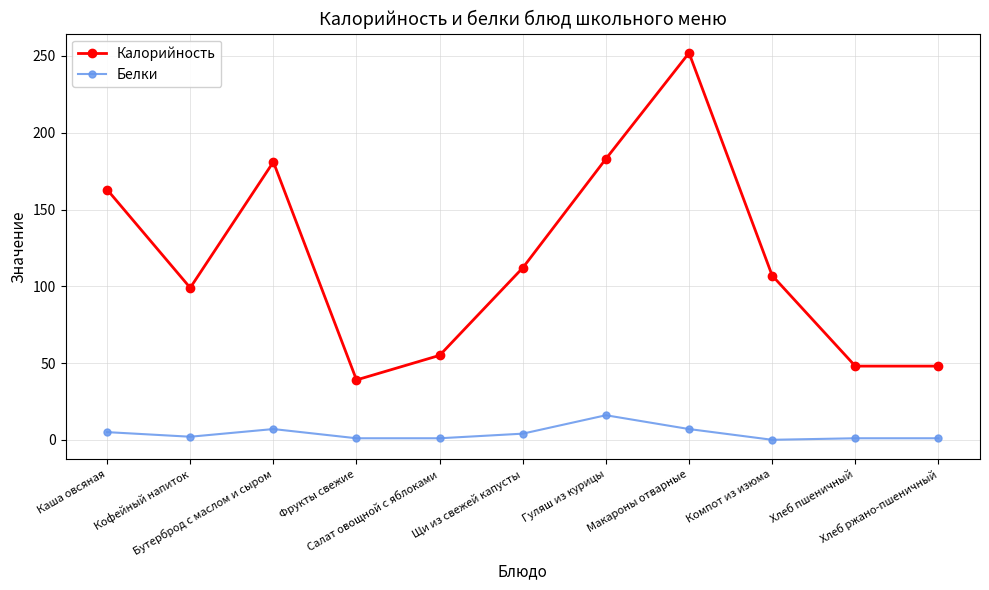

Which series has the largest range (max minus min)?

Калорийность